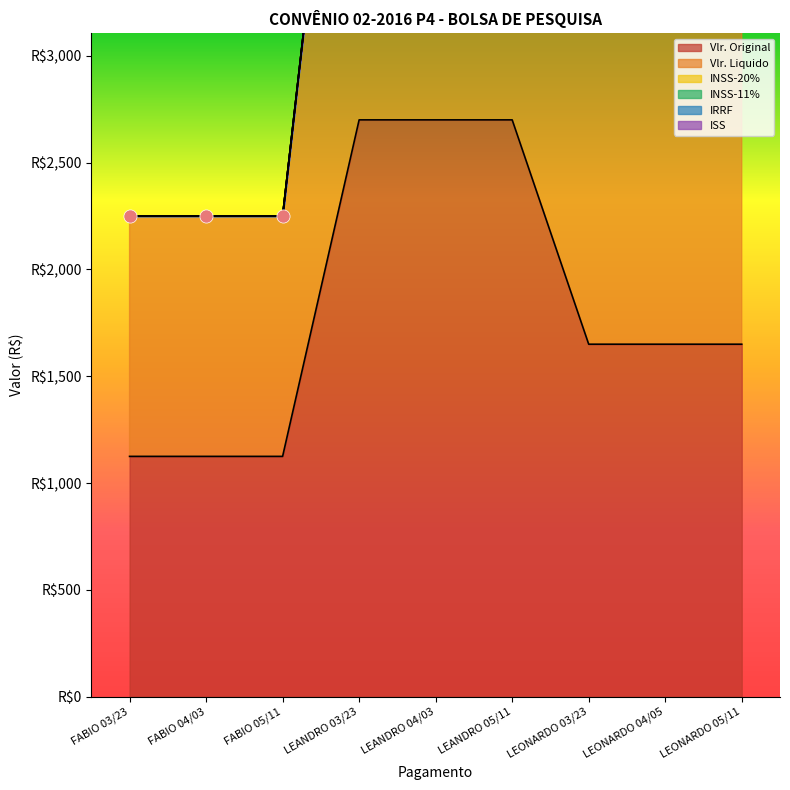

At how many categories does at least one series exceed 444?

9